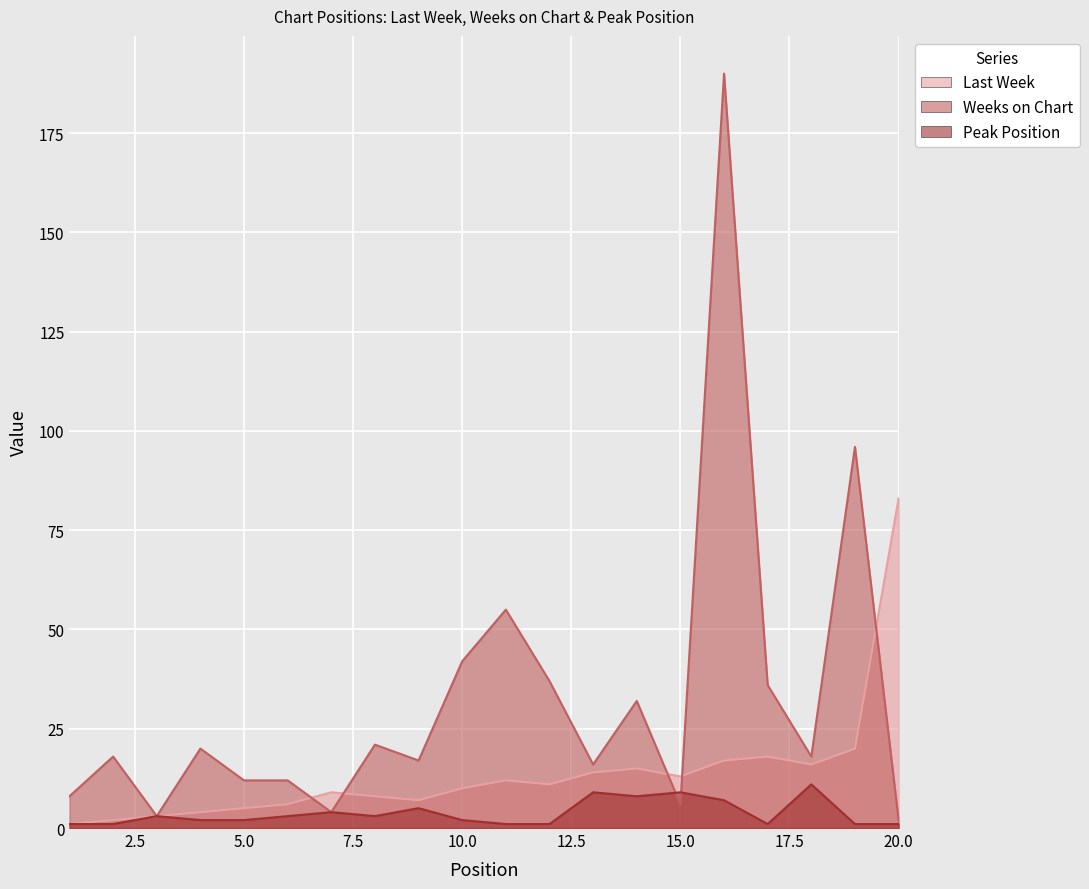

List the series in order of their peak value, highest first.

Weeks on Chart, Last Week, Peak Position